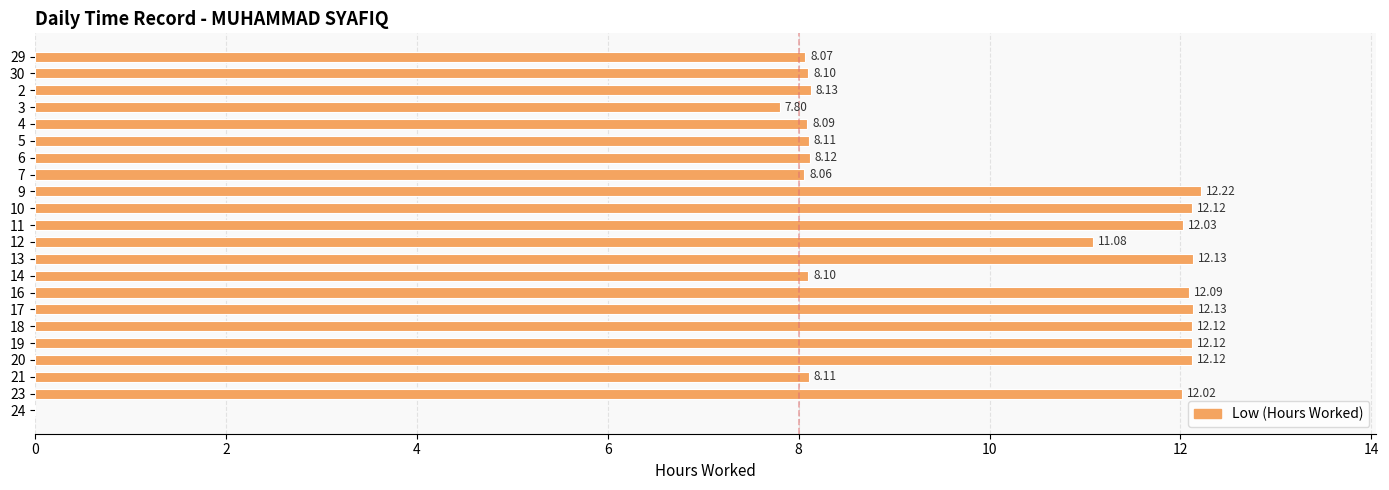

What is the sum of all values?

212.9